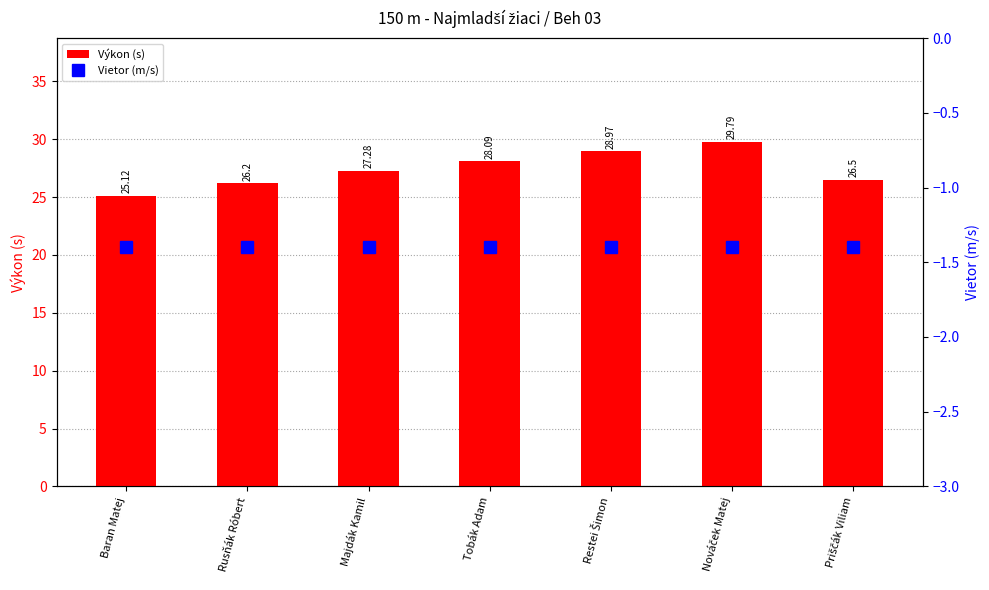

What is the difference between the Výkon (s) values at Majdák Kamil and Restei Šimon?

1.7